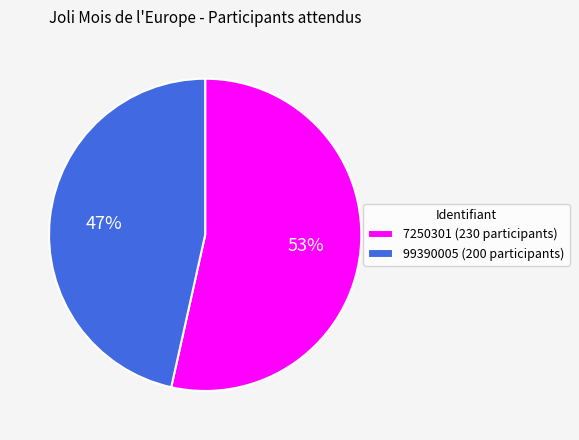

Which has a higher value, 99390005 or 7250301?

7250301